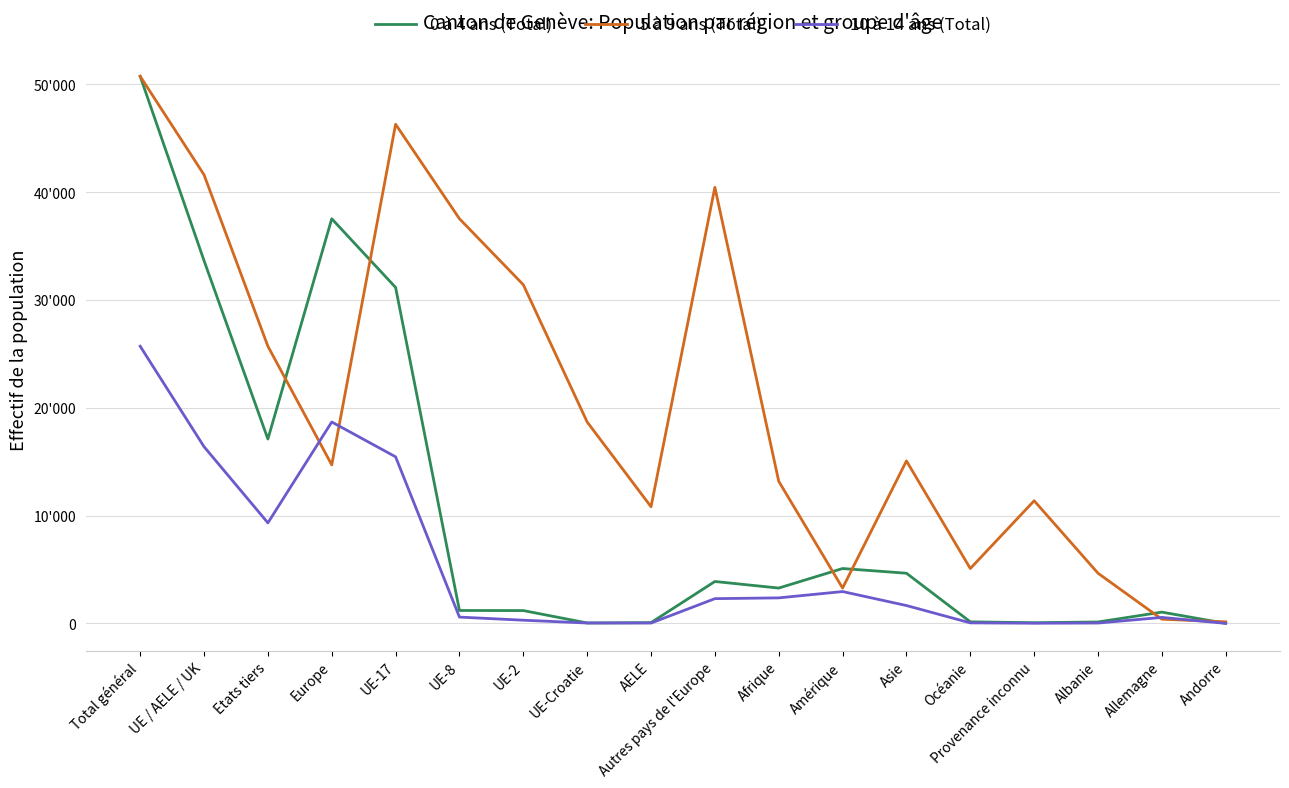

What are all the series names shown in the legend?

0 à 4 ans (Total), 5 à 9 ans (Total), 10 à 14 ans (Total)